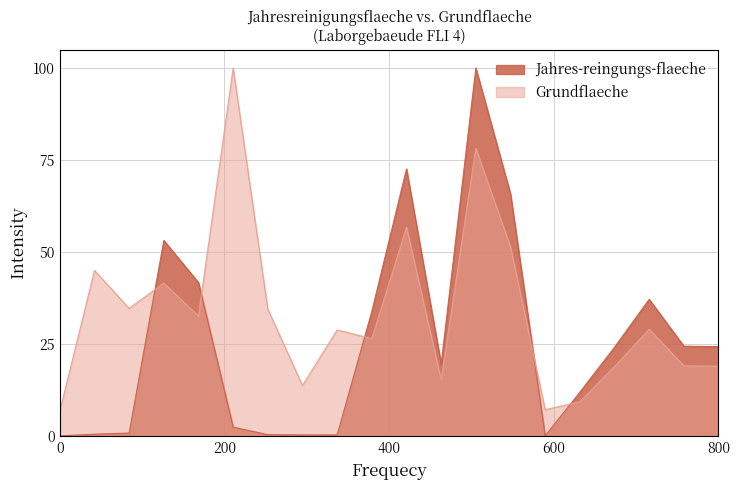

Reading right to left, extract all data points from this chart.

Jahres-reingungs-flaeche: 24.3	24.4	37.2	24.2	11.9	0.1	65.8	100.0	19.6	72.6	33.9	0.4	0.3	0.4	2.5	41.7	53.2	0.9	0.6	0.1
Grundflaeche: 19.0	19.1	29.1	18.9	9.3	7.2	51.4	78.2	15.3	56.8	26.5	28.9	13.8	34.5	100.0	32.6	41.6	34.7	45.0	6.8